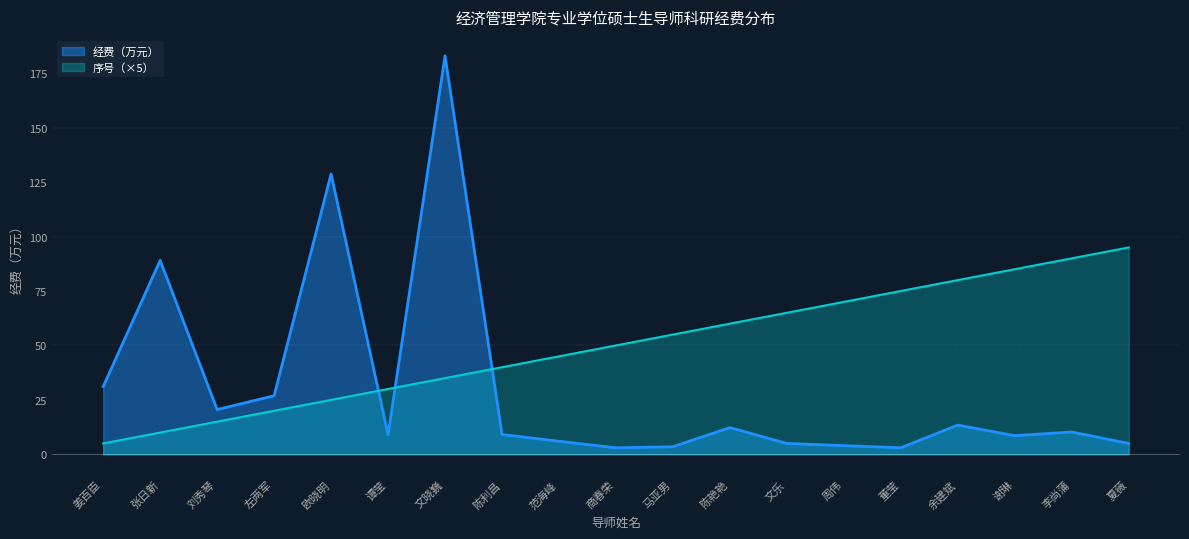

True or false: 序号 has a value of 60.0 at 陈艳艳.

True